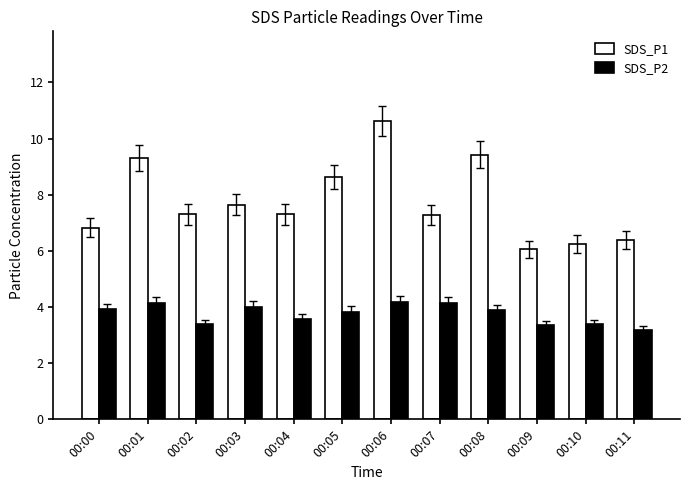

True or false: SDS_P2 has a value of 7.4 at 00:01.

False